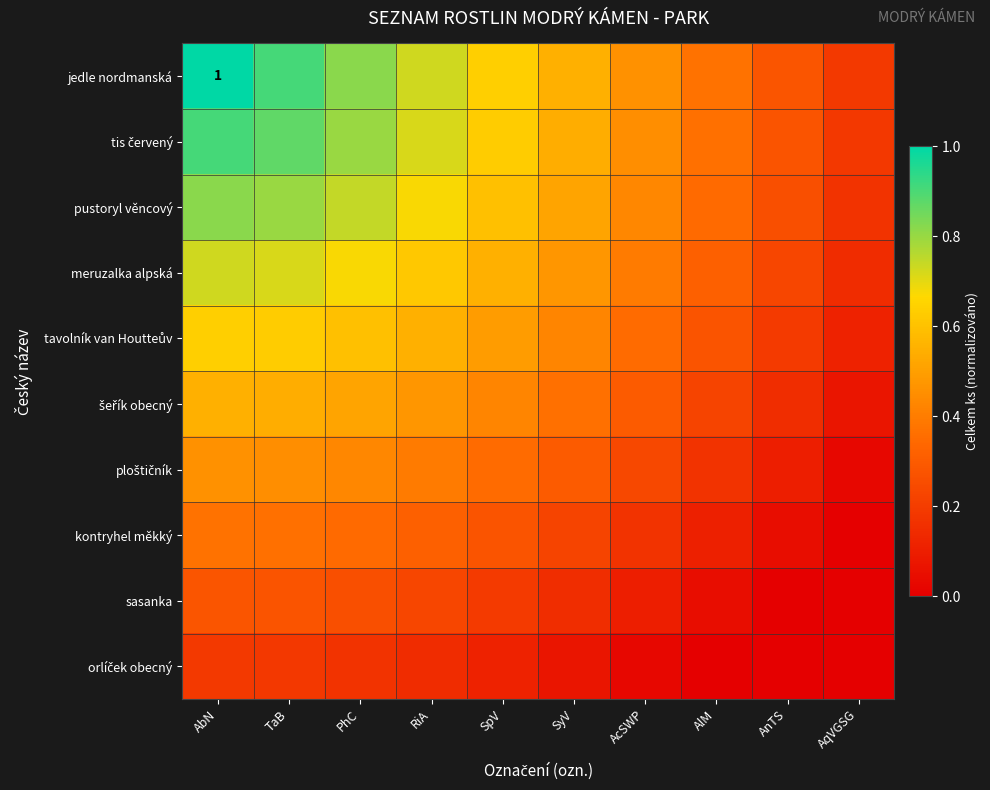

How many distinct data groups are displayed?

10